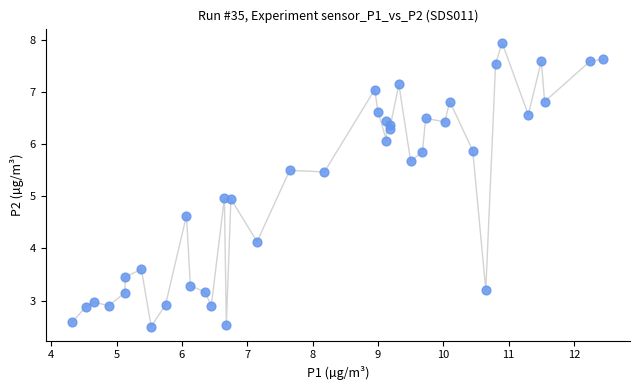

What is the range of X values (max minus min)?

8.1